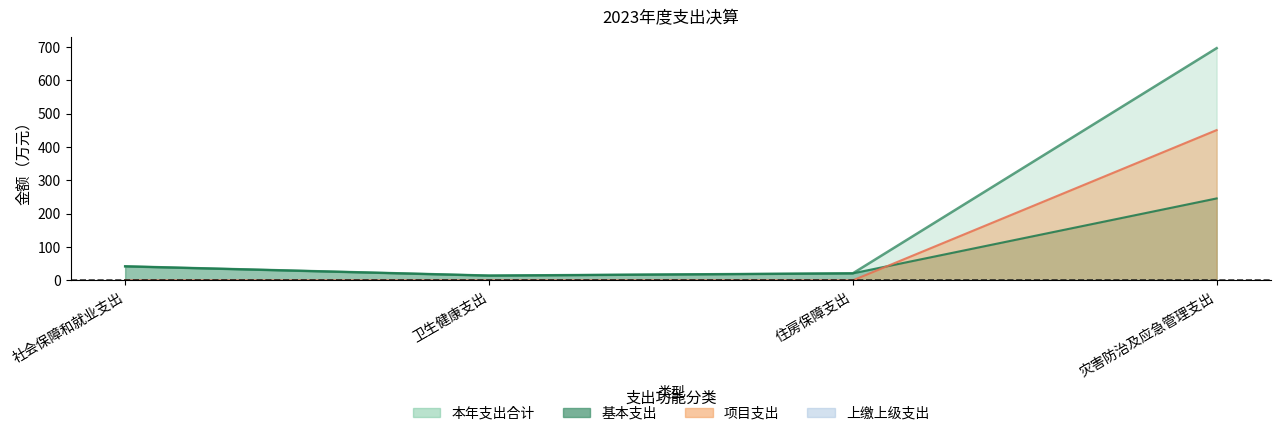

How many lines are shown in the chart?

3